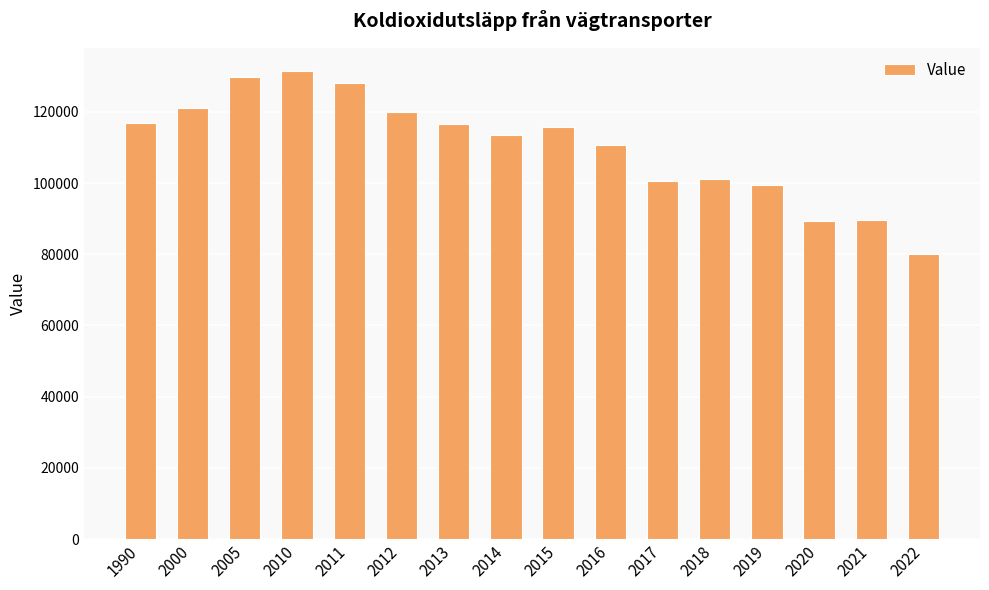

What is the minimum value shown in the chart?

80174